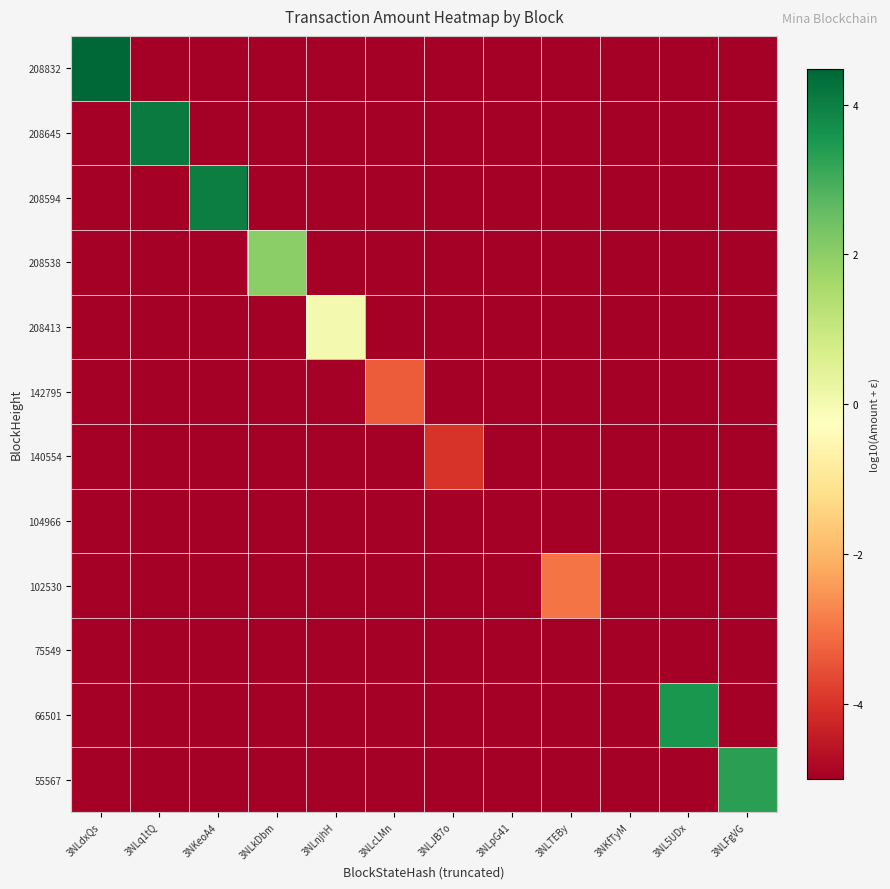

Which series has the largest range (max minus min)?

208832